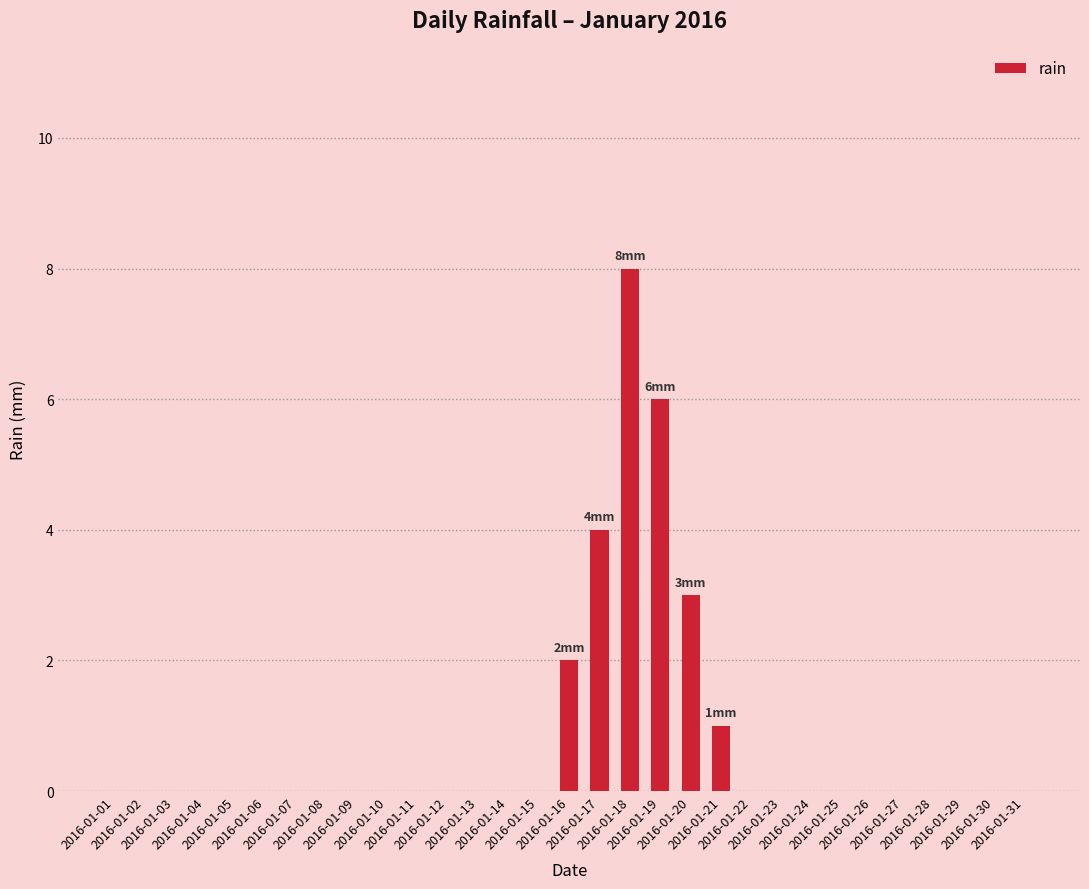

What is the sum of the values at 2016-01-17 and 2016-01-25?

4